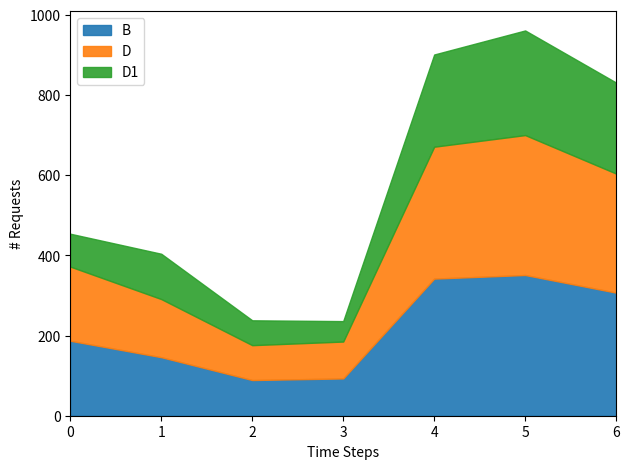

What is the total value across all series at 3?

236